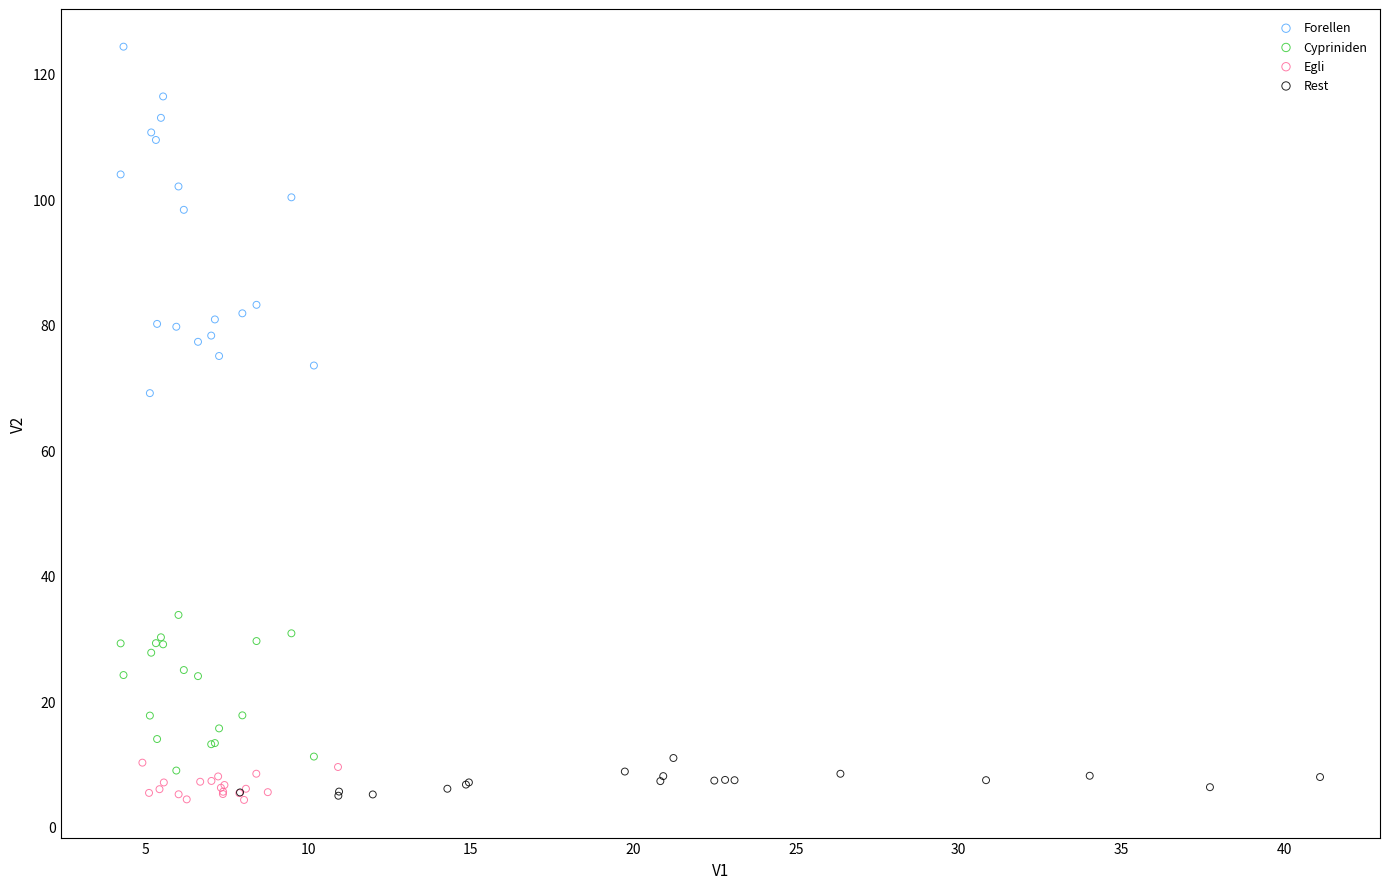

Which series reaches the maximum Y coordinate?

Forellen